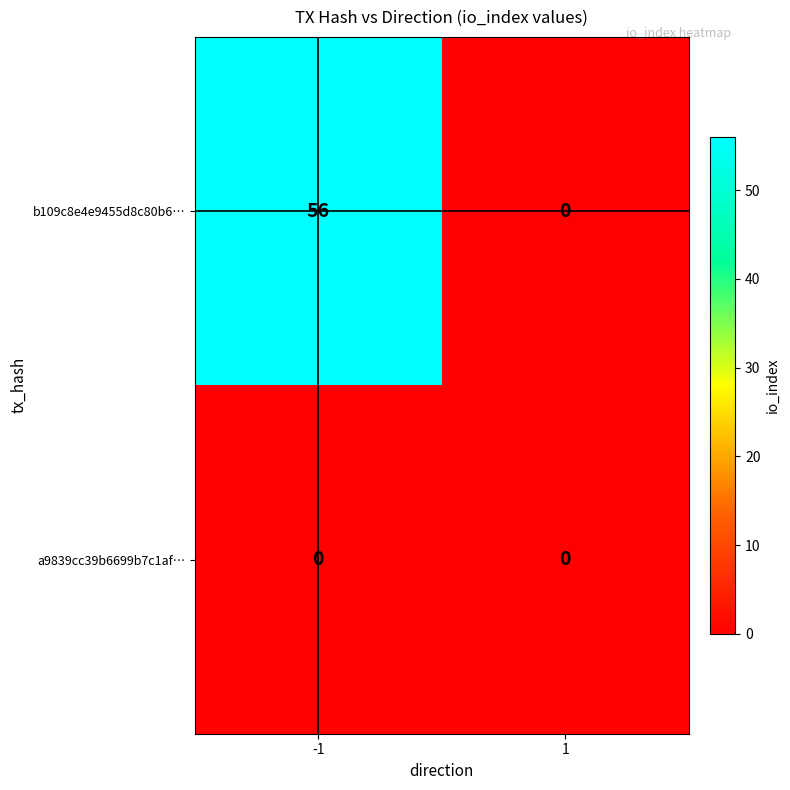

True or false: b109c8e4e9455d8c80b6… has a value of 56 at -1.

True